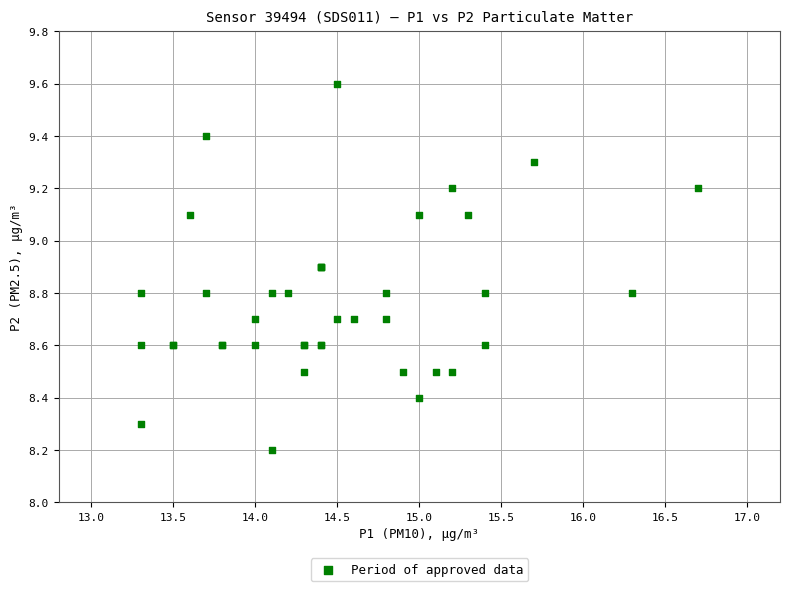

What Y value in the scatter plot is closest to 8?

8.2